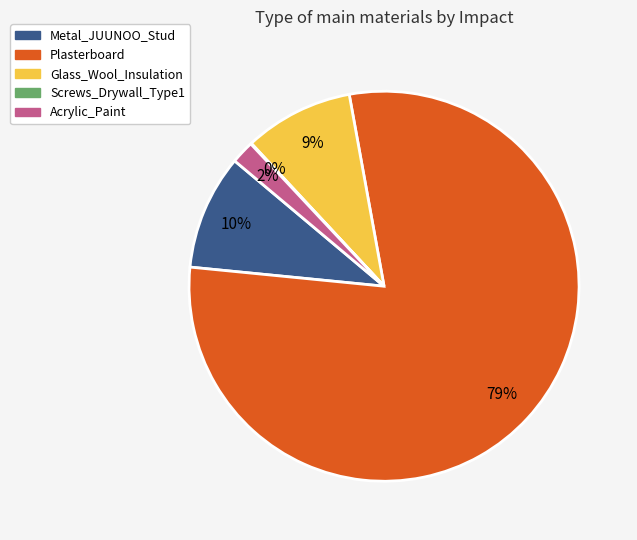

To the nearest percent, what is the difference between the Acrylic_Paint and Metal_JUUNOO_Stud slice percentages?

8%